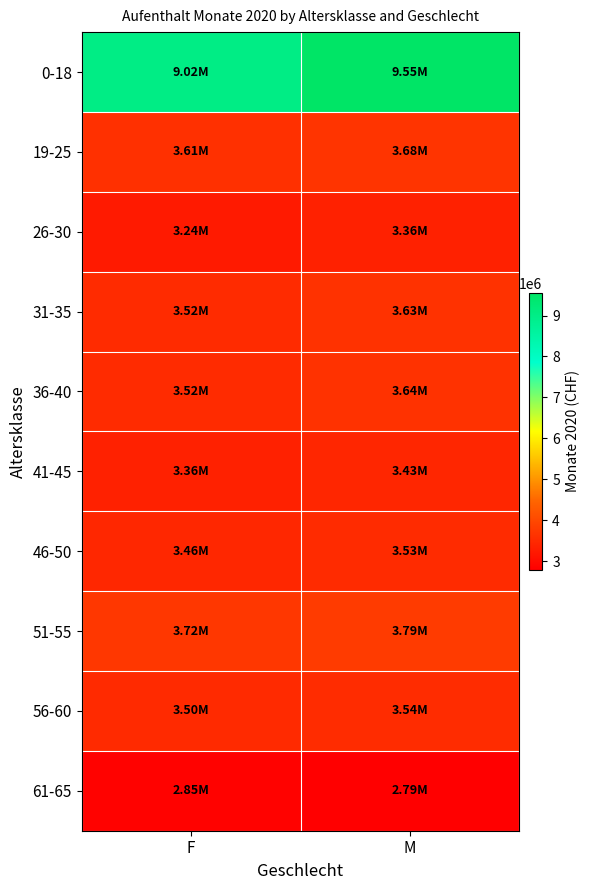

Which series has the largest range (max minus min)?

0-18